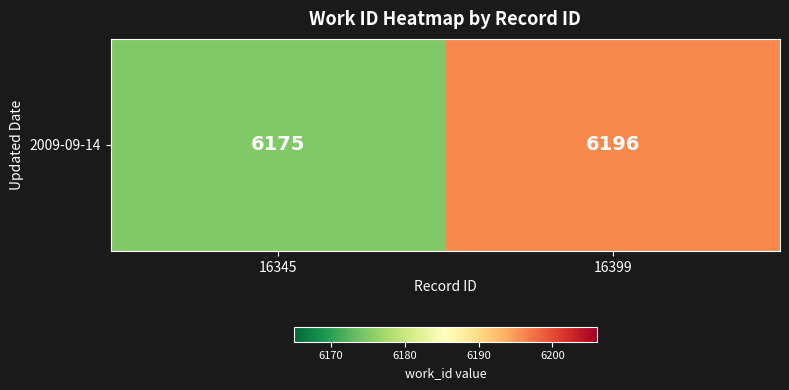

What is the ratio of the value at 16399 to the value at 16345?

1.0